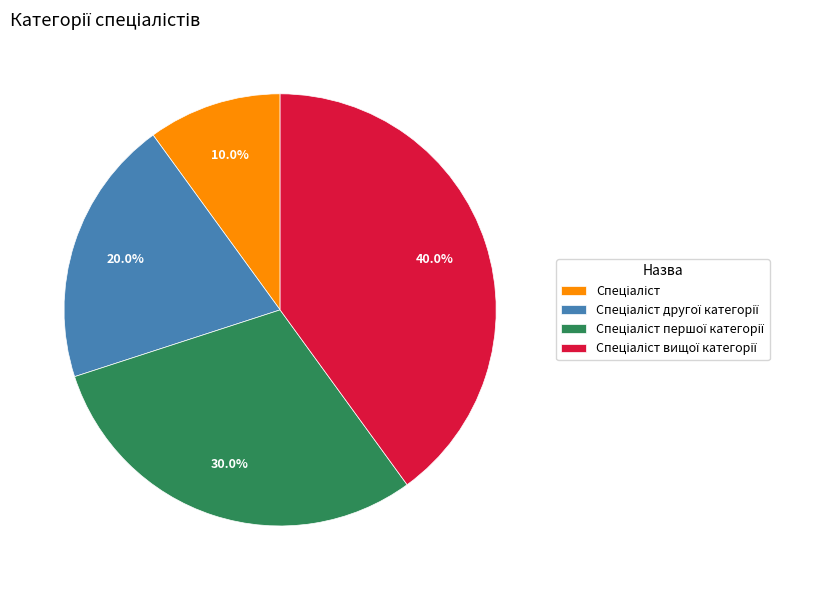

To the nearest percent, what is the difference between the largest and smallest slice percentages?

30%